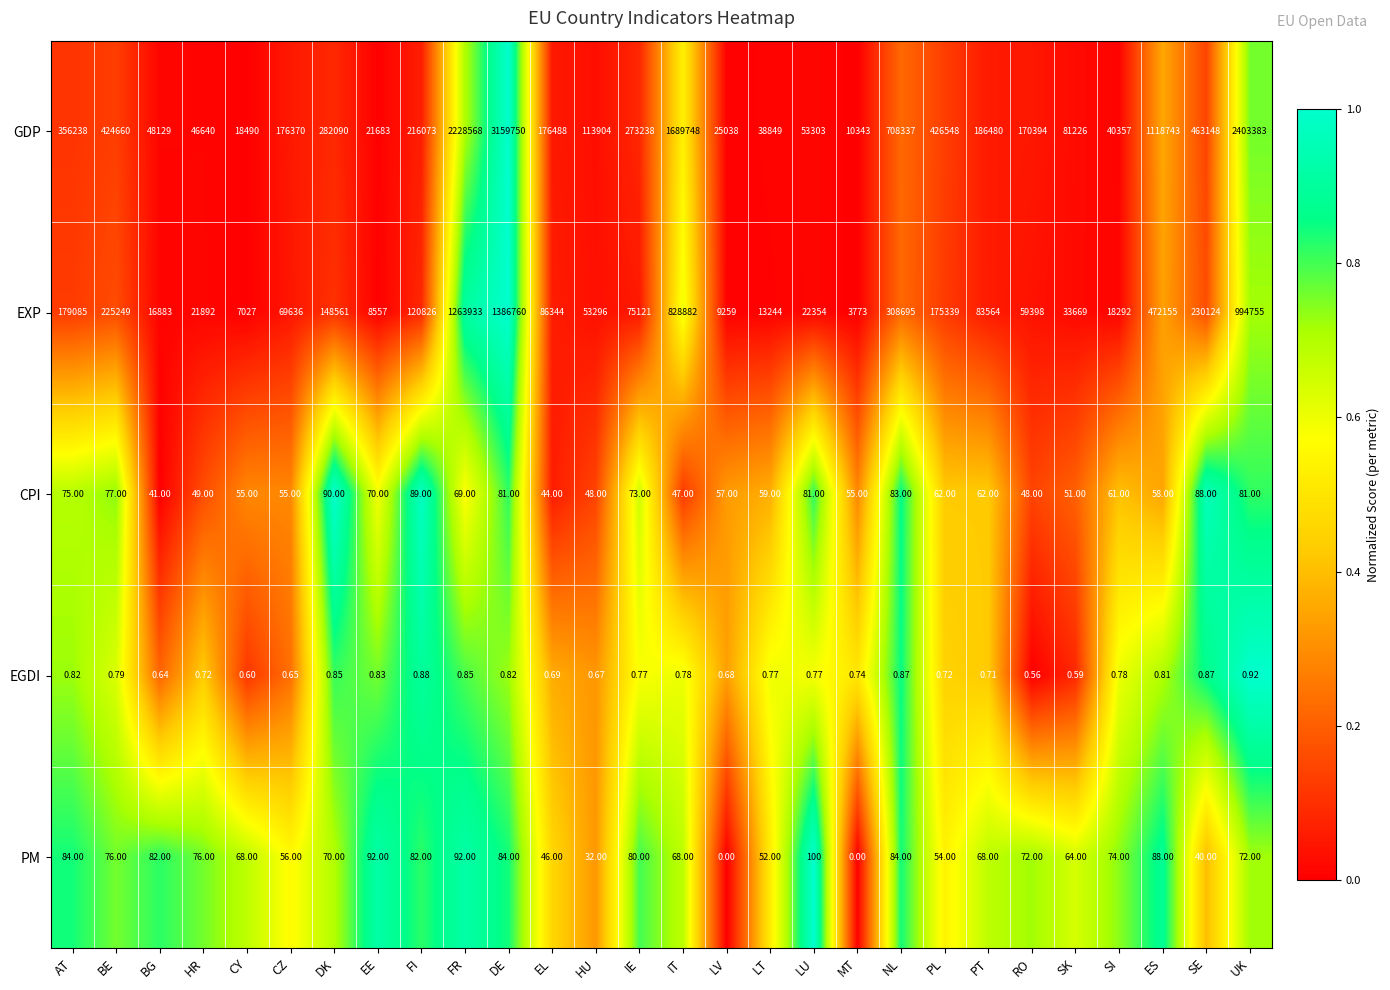

How many series are shown in this chart?

5